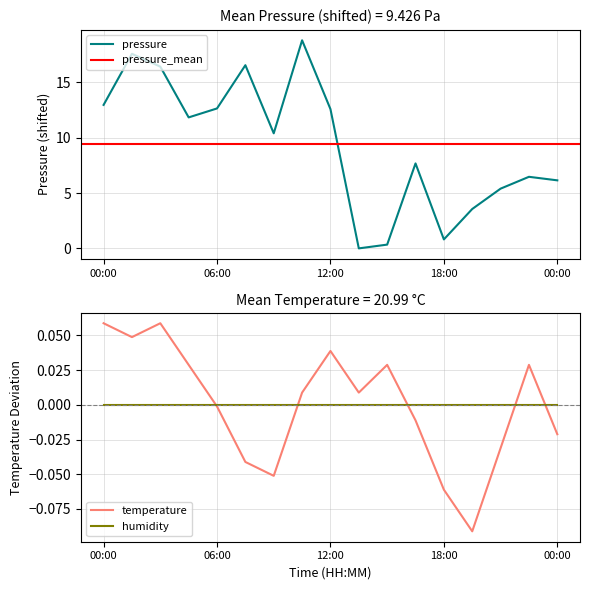

What is the difference between the second highest and minimum values in the temperature series?

0.2